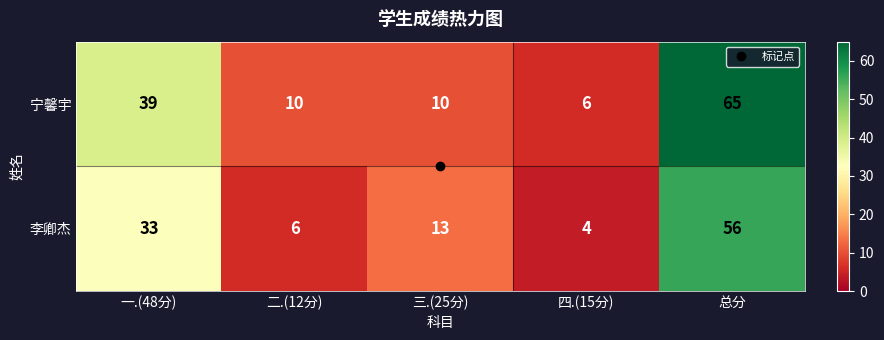

Which series changed the most between 一.(48分) and 四.(15分)?

宁馨宇